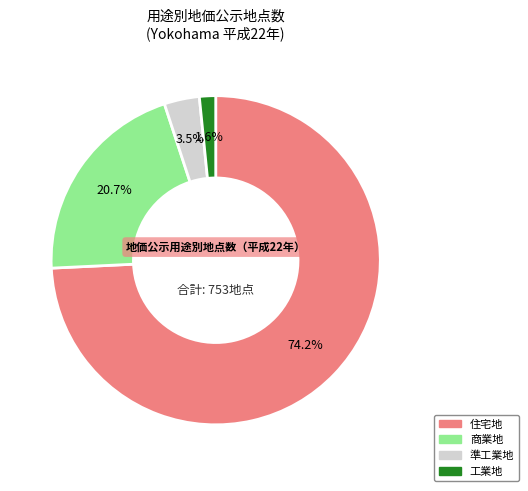

Does any single category account for the majority?

Yes